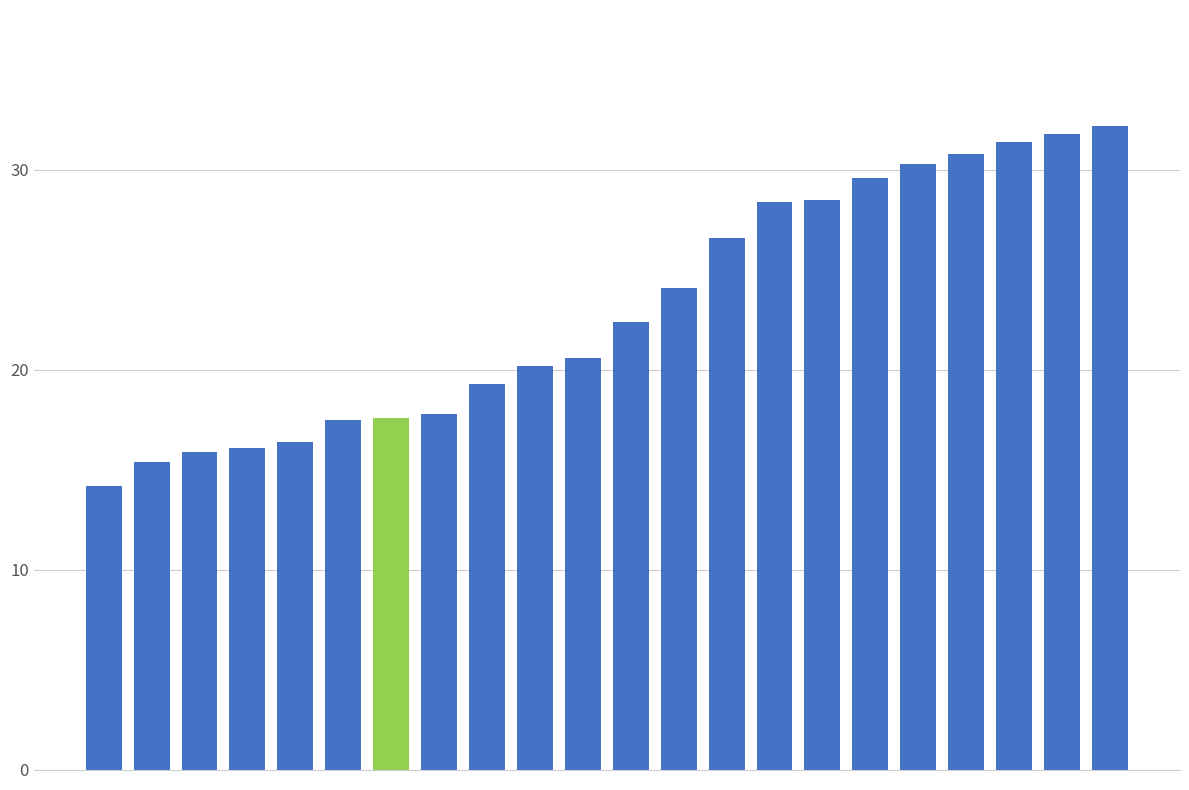

What is the value of the 3rd bar from the left?

15.9